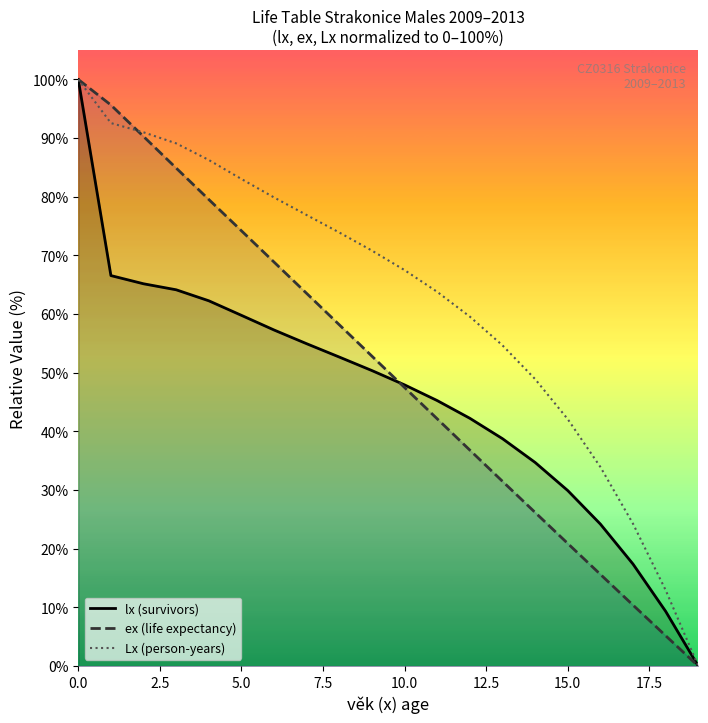

Rank the series by their average value, from highest to lowest.

Lx (person-years), ex (life expectancy), lx (survivors)